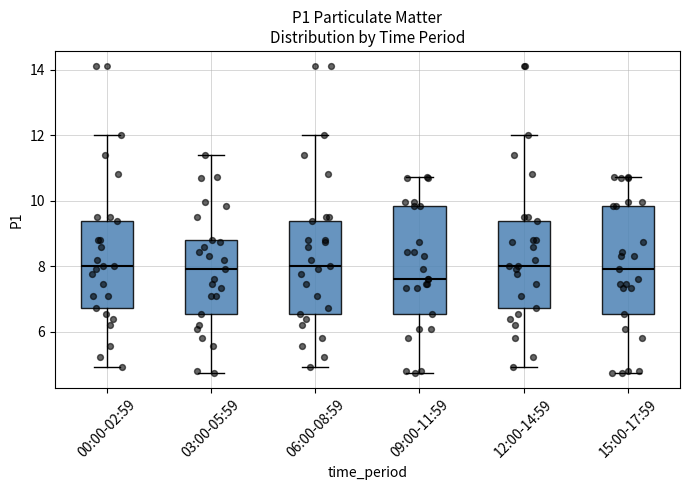

Reading left to right, read every box against the y-axis: the position of its median line, the range the box covers, and the ends of its whiskers. The values are not printed on the chart, so give them approximately, as read against the axis.

00:00-02:59: median 8.0, box 6.8 to 9.4, whiskers 5.0 to 12.0
03:00-05:59: median 8.0, box 6.6 to 8.8, whiskers 4.8 to 11.4
06:00-08:59: median 8.0, box 6.6 to 9.4, whiskers 5.0 to 12.0
09:00-11:59: median 7.6, box 6.6 to 9.8, whiskers 4.8 to 10.8
12:00-14:59: median 8.0, box 6.8 to 9.4, whiskers 5.0 to 12.0
15:00-17:59: median 8.0, box 6.6 to 9.8, whiskers 4.8 to 10.8